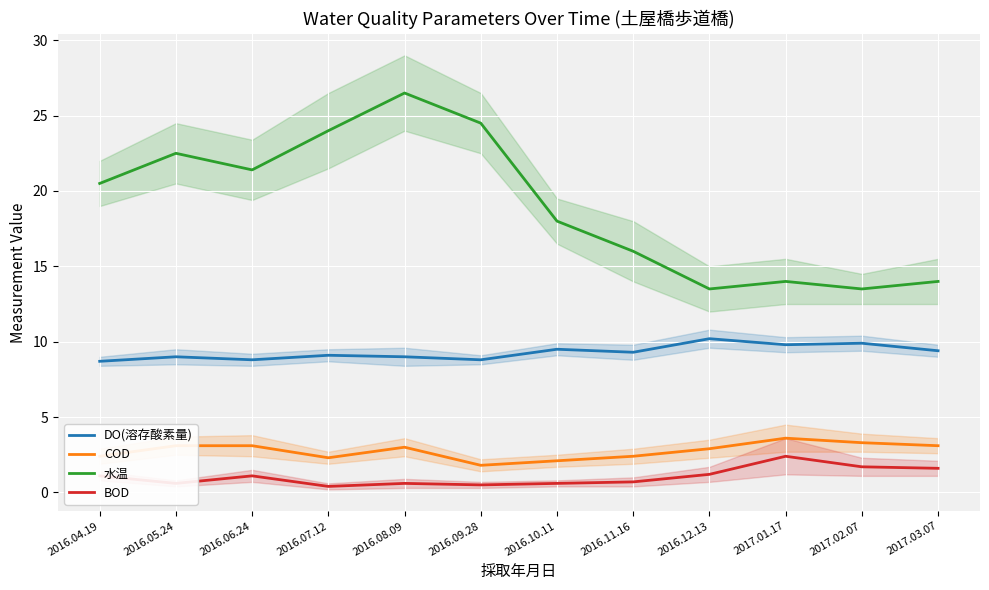

What is the label of the 5th point from the right?

2016.11.16